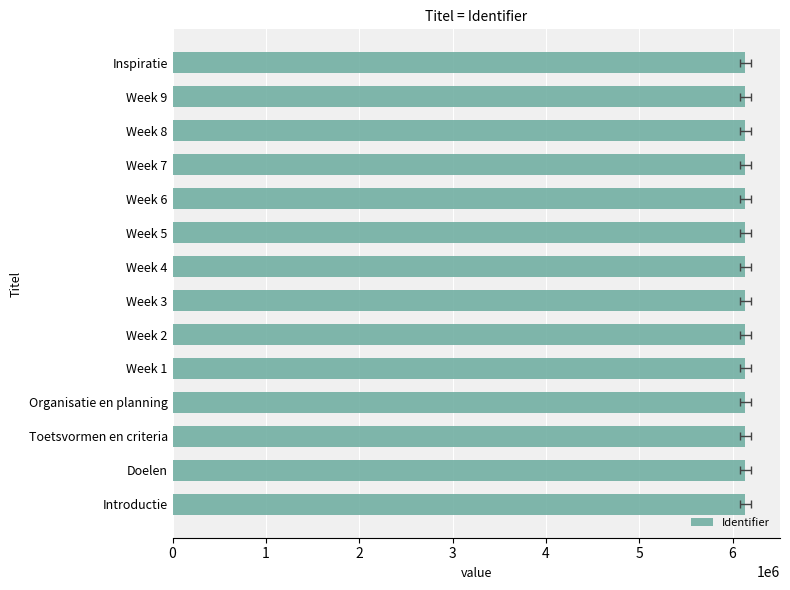

What is the difference between the second highest and minimum values?

23